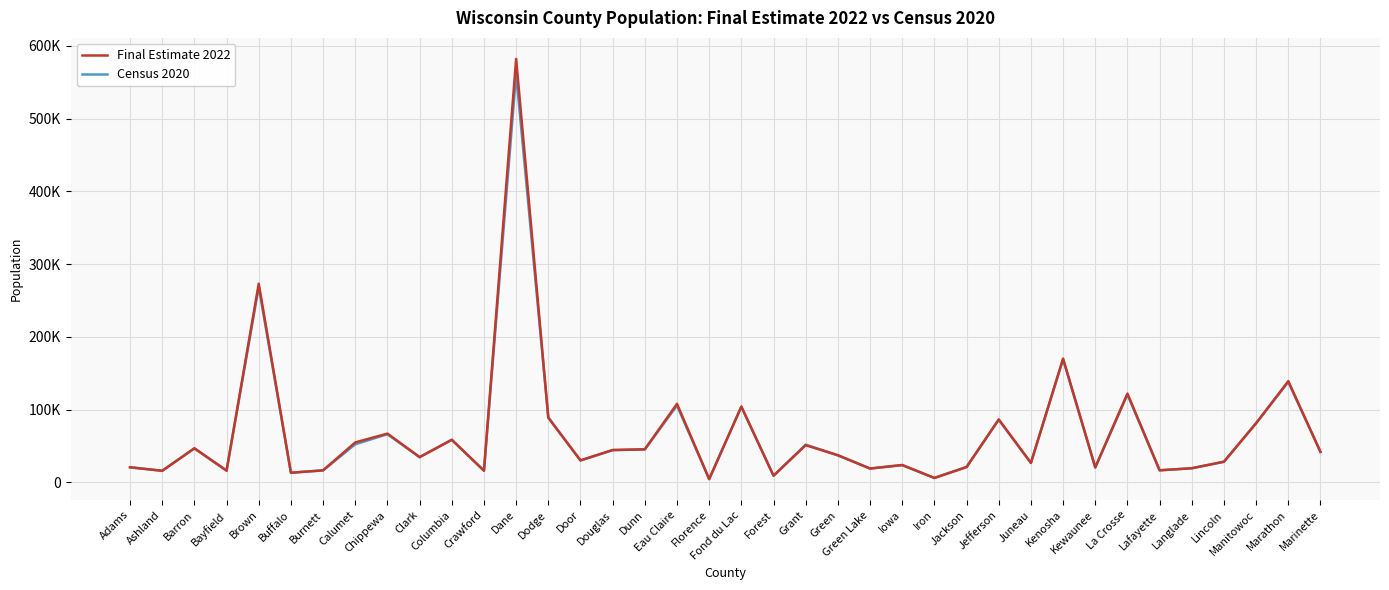

What is the difference between the Final Estimate 2022 values at Buffalo and Brown?

259859